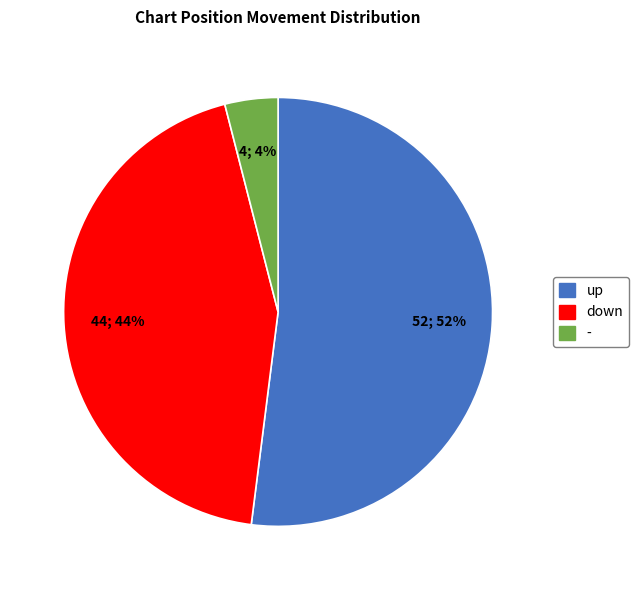

True or false: up accounts for 52% of the total.

True